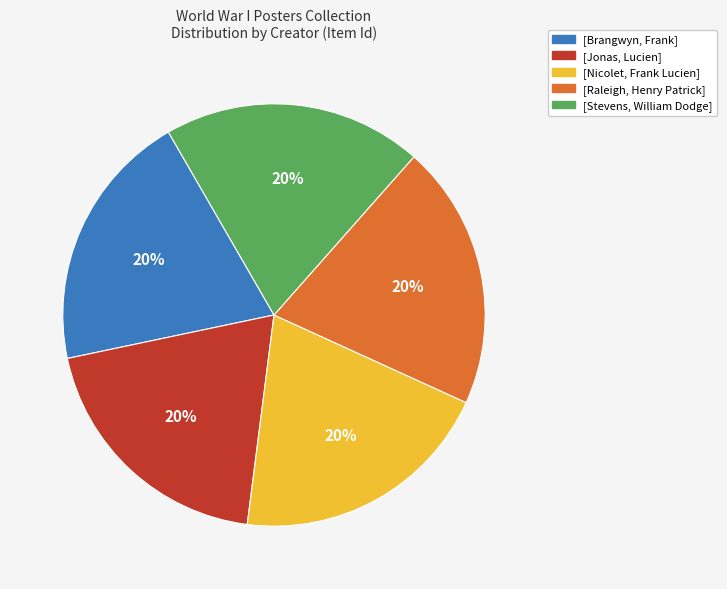

To the nearest percent, what portion does [Jonas, Lucien] represent?

20%